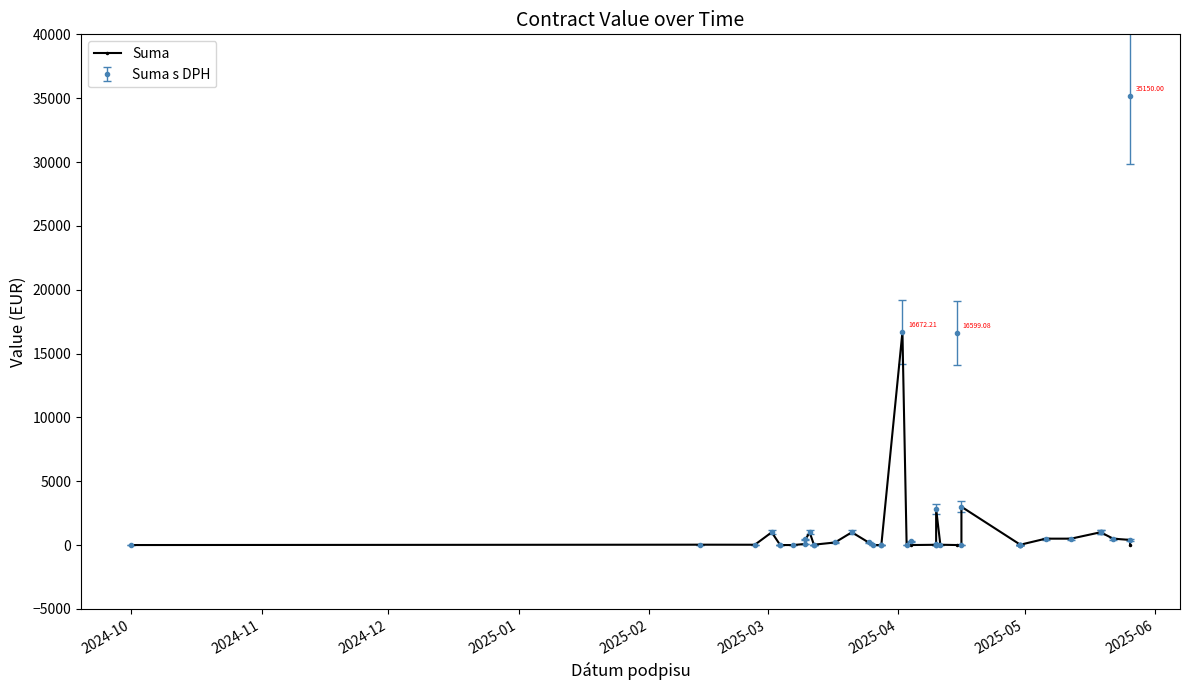

What is the average value?

766.7